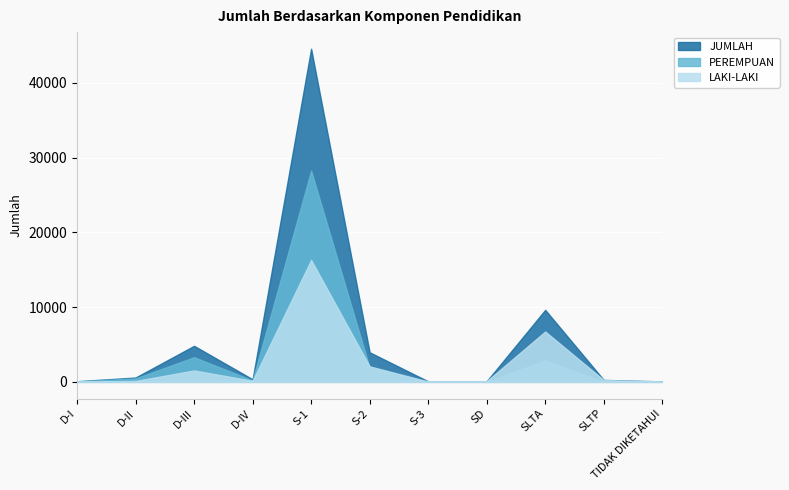

What is the spread (max minus min) of values at D-III?

3295